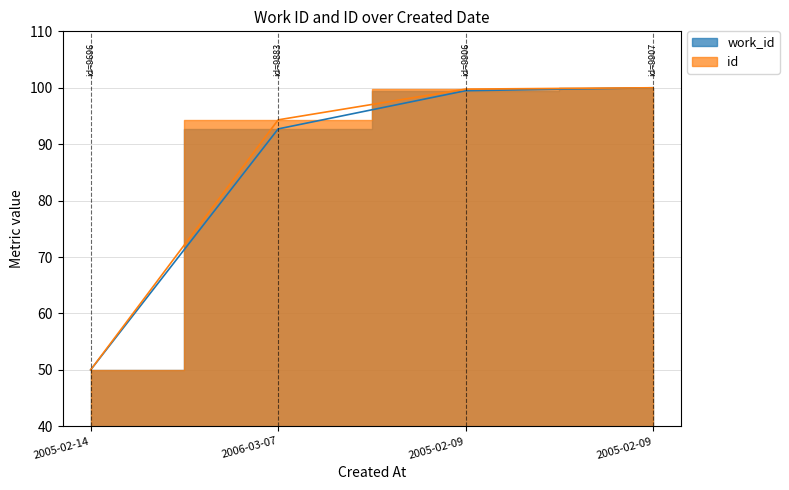

True or false: id has a value of 99.8 at 2005-02-09.

True